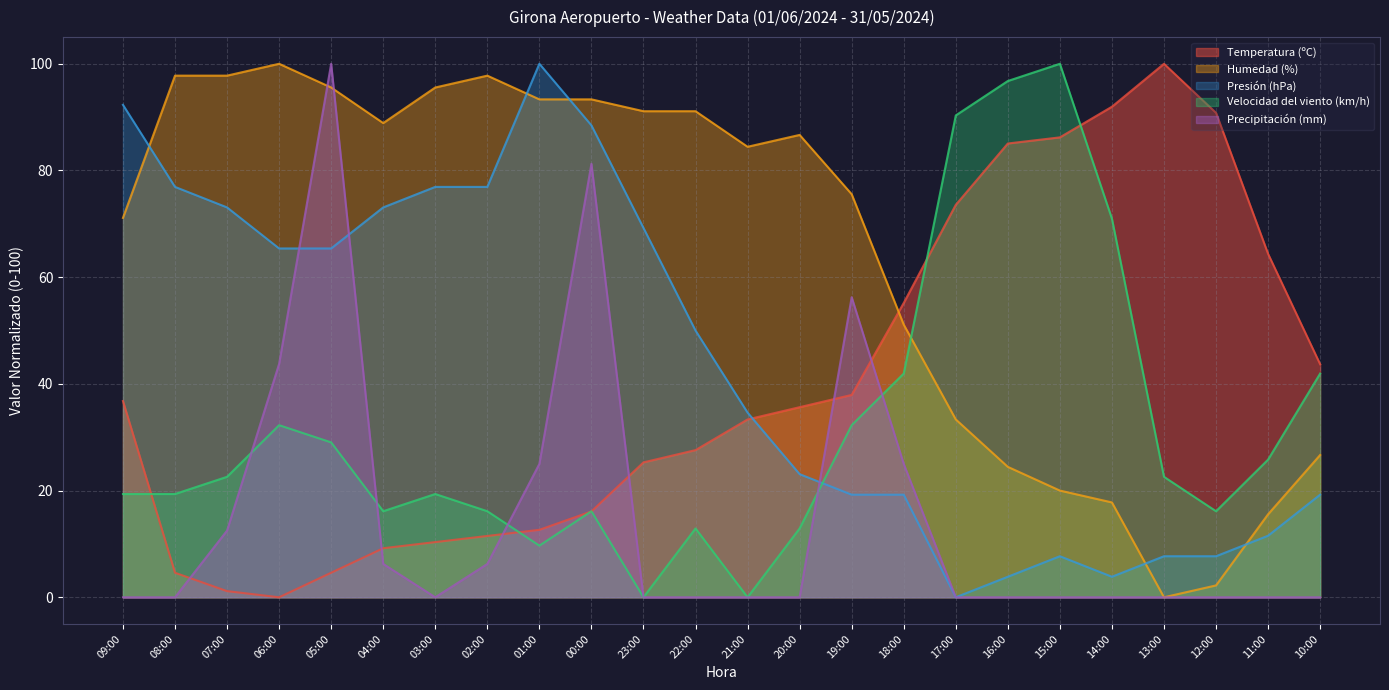

What value does the Presión (hPa) series have at 10:00?

19.2